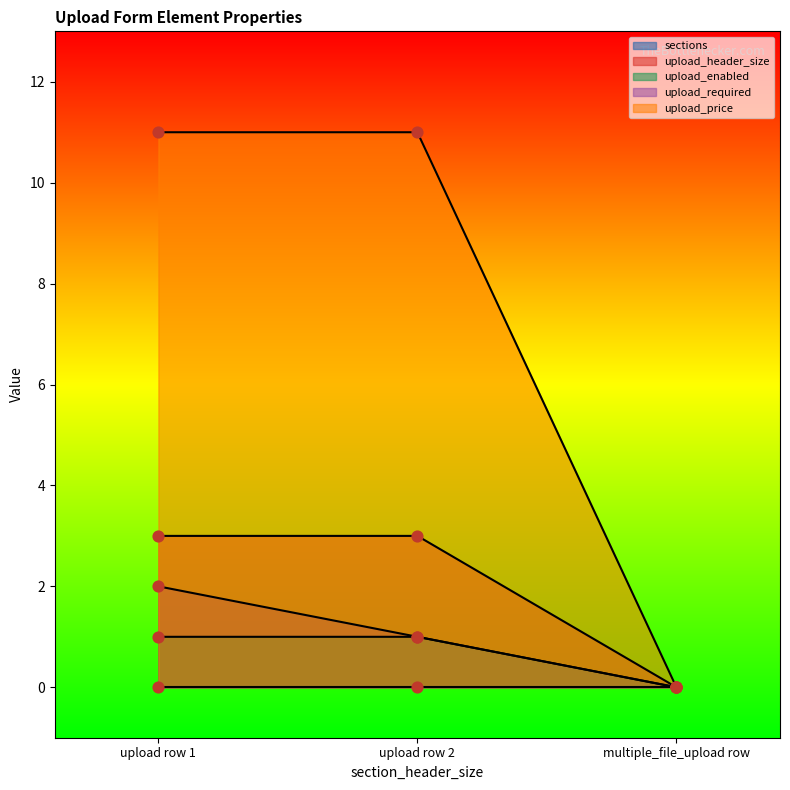

Which series has the largest Y range (max minus min)?

upload_enabled